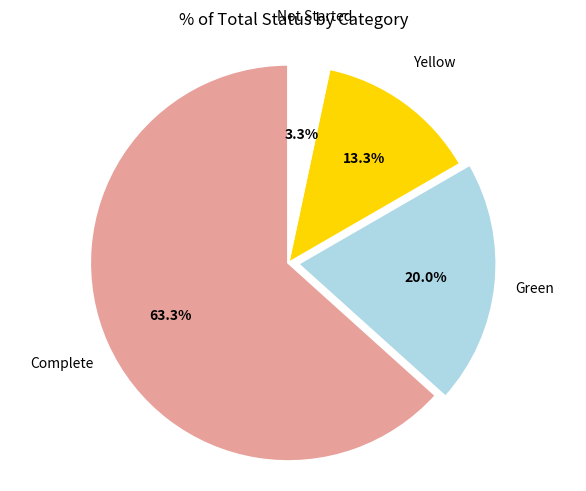

Does any single category account for the majority?

Yes